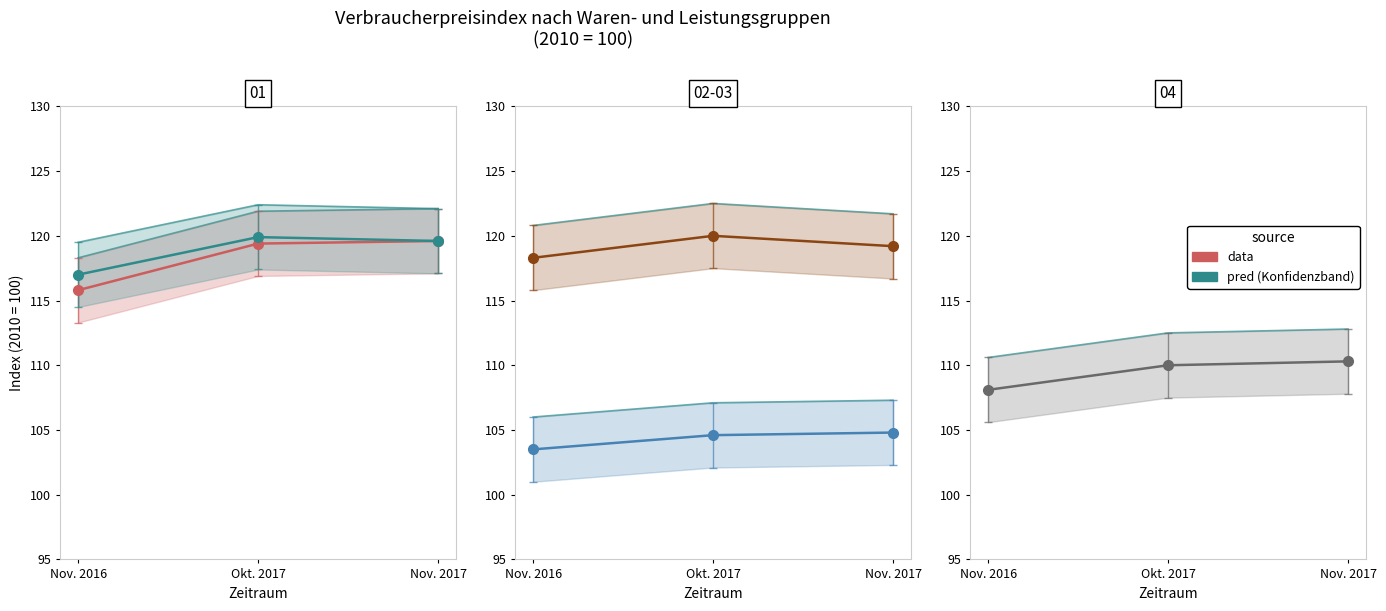

How many Wohnung, Wasser, Strom, Gas values are between 103 and 104?

1